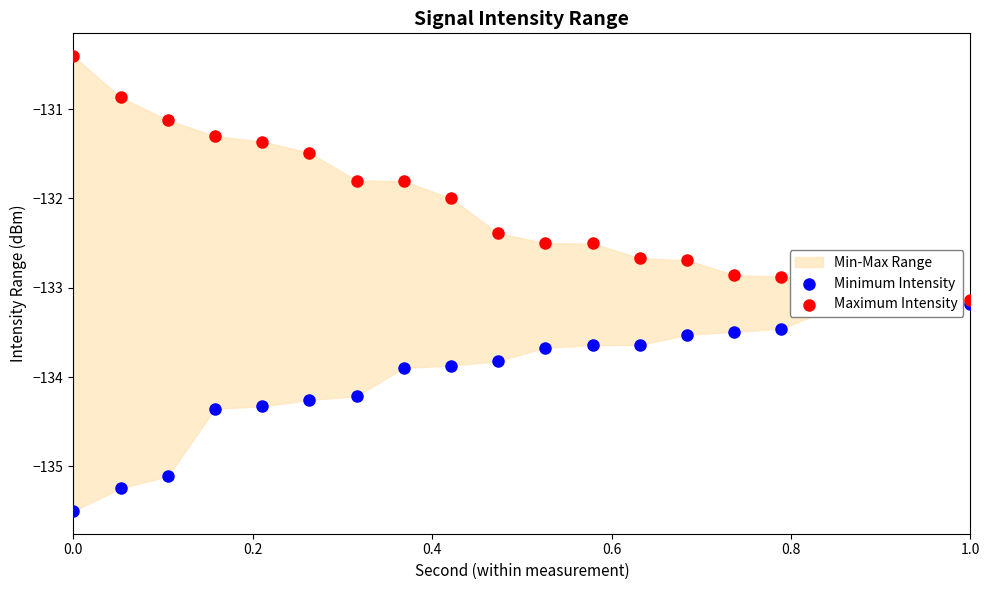

Which series has the largest total across all categories?

Maximum Intensity